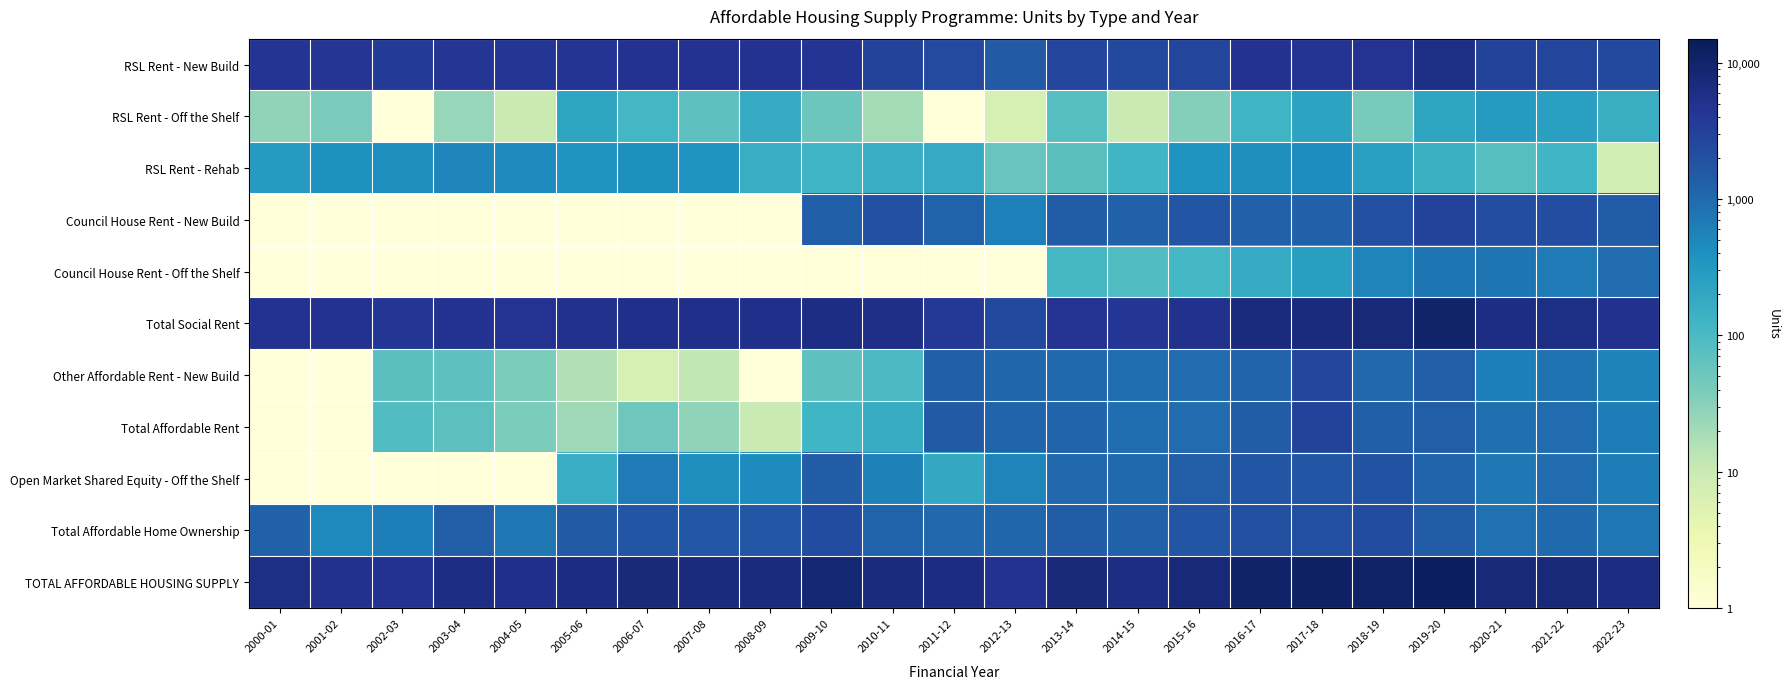

Count the number of data series in this chart.

11